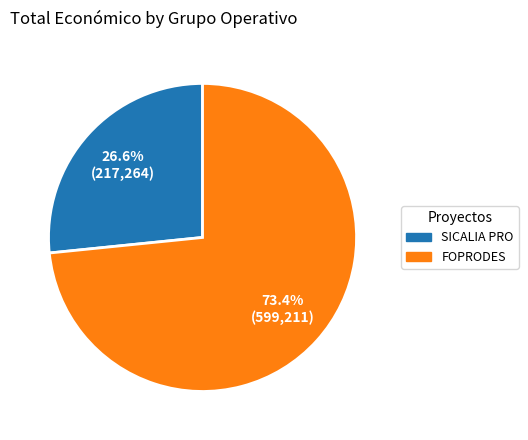

How many segments does this pie chart have?

2